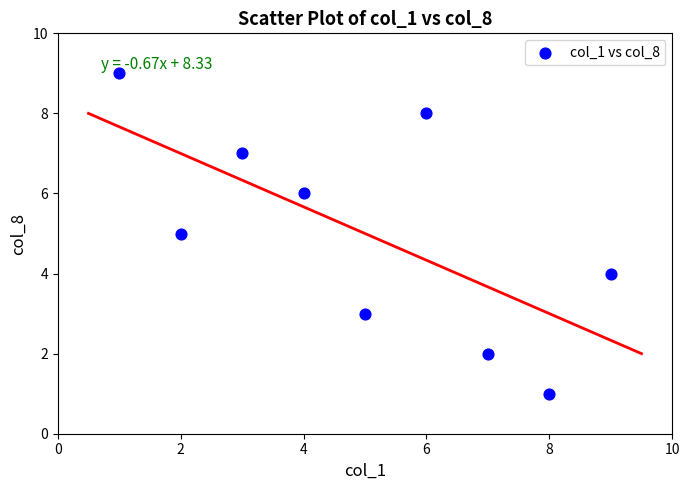

What is the range of X values (max minus min)?

8